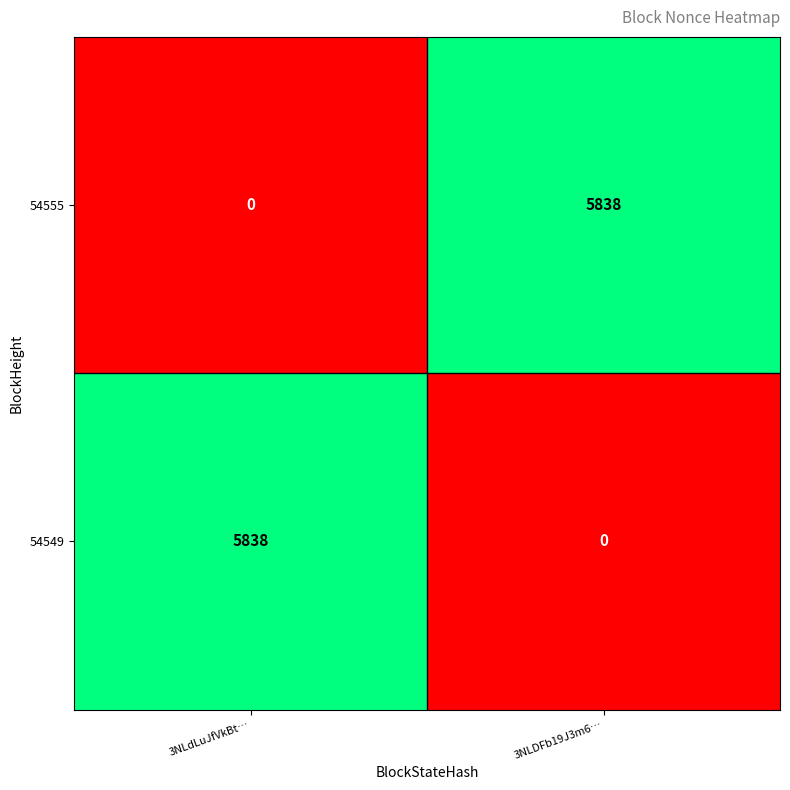

What value does the 54549 series have at 3NLdLuJfVkBt…?

5838